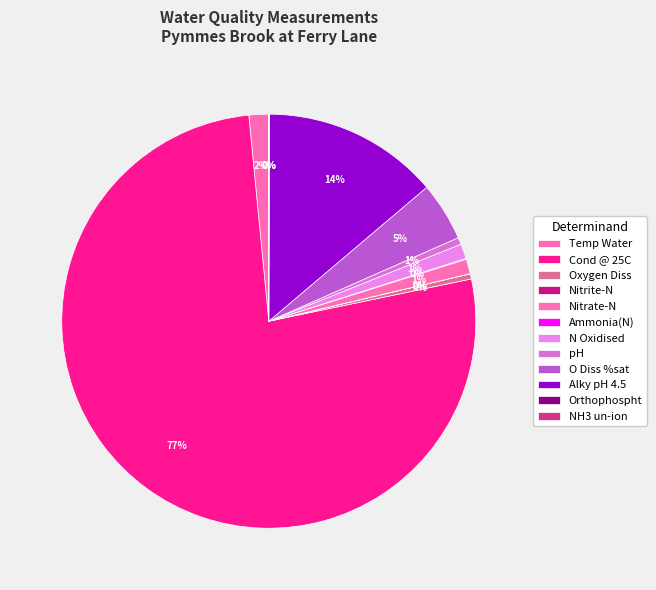

Rank the categories by value from highest to lowest.

Cond @ 25C, Alky pH 4.5, O Diss %sat, Temp Water, N Oxidised, Nitrate-N, pH, Oxygen Diss, Ammonia(N), Orthophospht, Nitrite-N, NH3 un-ion